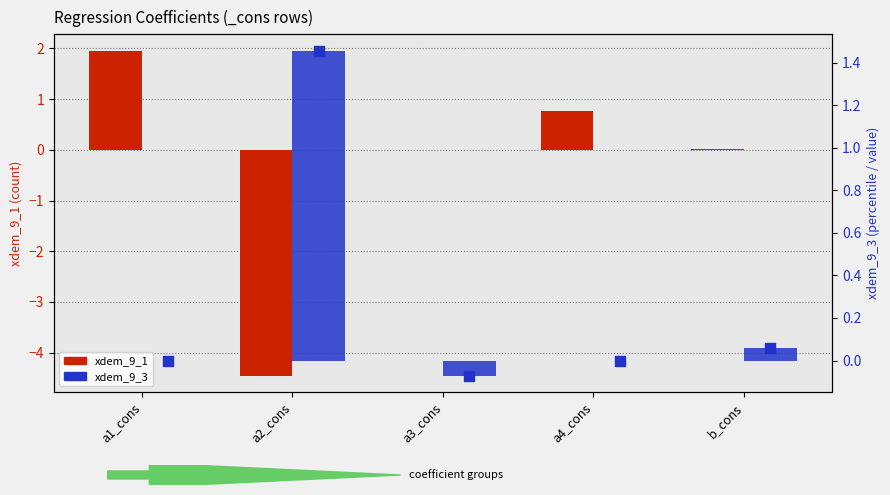

What are all the series names shown in the legend?

xdem_9_1, xdem_9_3